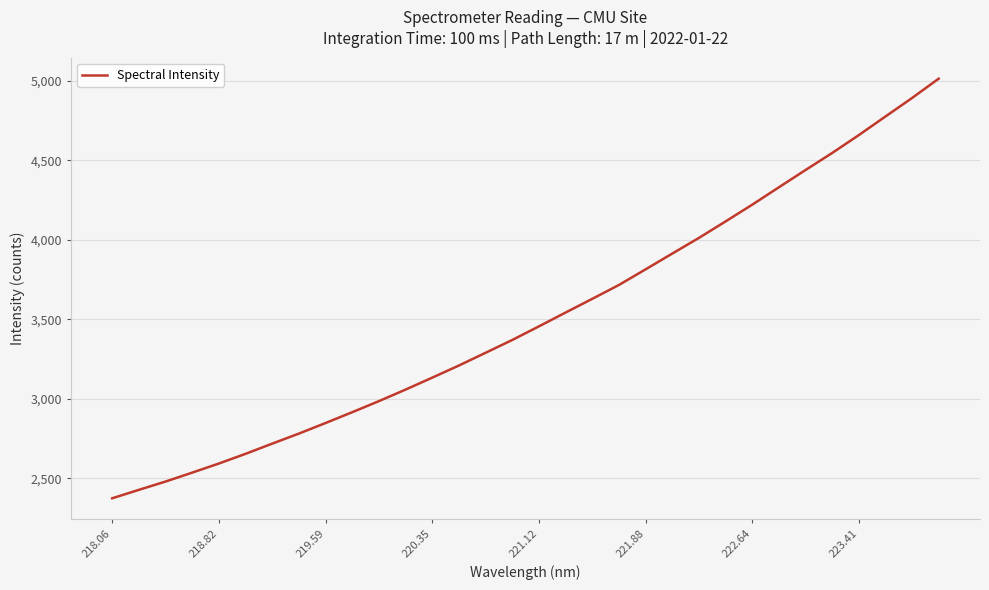

What is the smallest value displayed?

2374.3